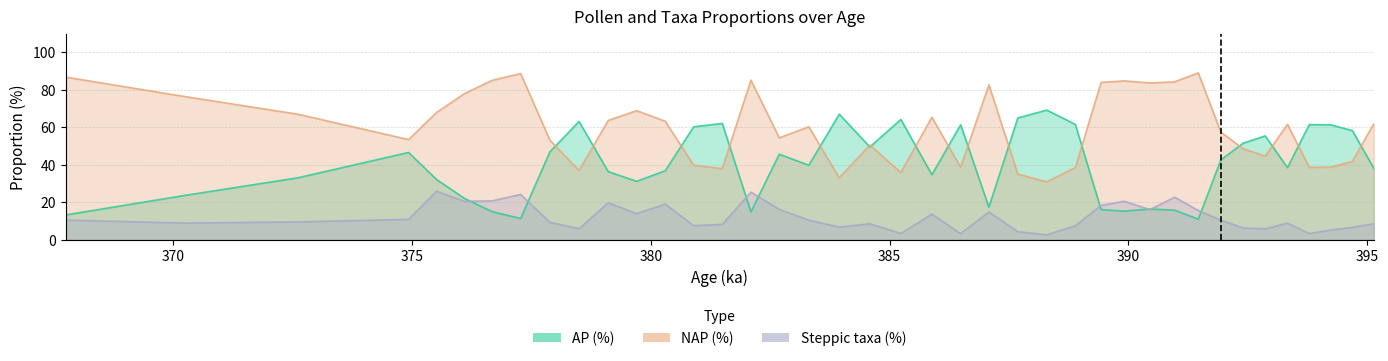

Does the chart display data point markers on the line(s)?

No